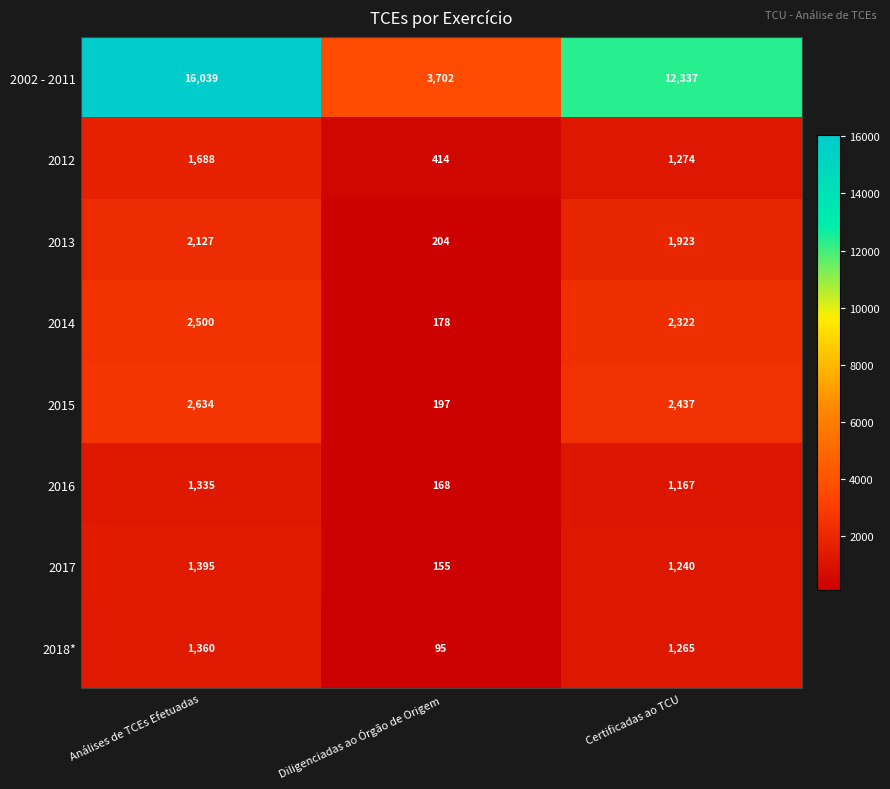

Reading left to right, what are all the values shown in this chart?

2002 - 2011: Análises de TCEs Efetuadas=16039	Diligenciadas ao Órgão de Origem=3702	Certificadas ao TCU=12337
2012: Análises de TCEs Efetuadas=1688	Diligenciadas ao Órgão de Origem=414	Certificadas ao TCU=1274
2013: Análises de TCEs Efetuadas=2127	Diligenciadas ao Órgão de Origem=204	Certificadas ao TCU=1923
2014: Análises de TCEs Efetuadas=2500	Diligenciadas ao Órgão de Origem=178	Certificadas ao TCU=2322
2015: Análises de TCEs Efetuadas=2634	Diligenciadas ao Órgão de Origem=197	Certificadas ao TCU=2437
2016: Análises de TCEs Efetuadas=1335	Diligenciadas ao Órgão de Origem=168	Certificadas ao TCU=1167
2017: Análises de TCEs Efetuadas=1395	Diligenciadas ao Órgão de Origem=155	Certificadas ao TCU=1240
2018*: Análises de TCEs Efetuadas=1360	Diligenciadas ao Órgão de Origem=95	Certificadas ao TCU=1265